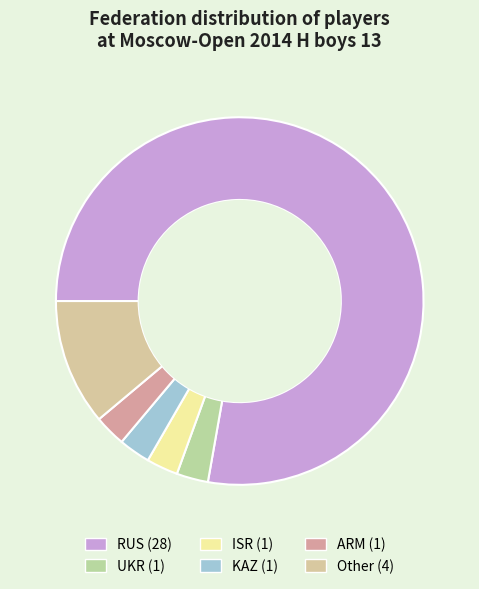

Count the number of slices in the pie.

6